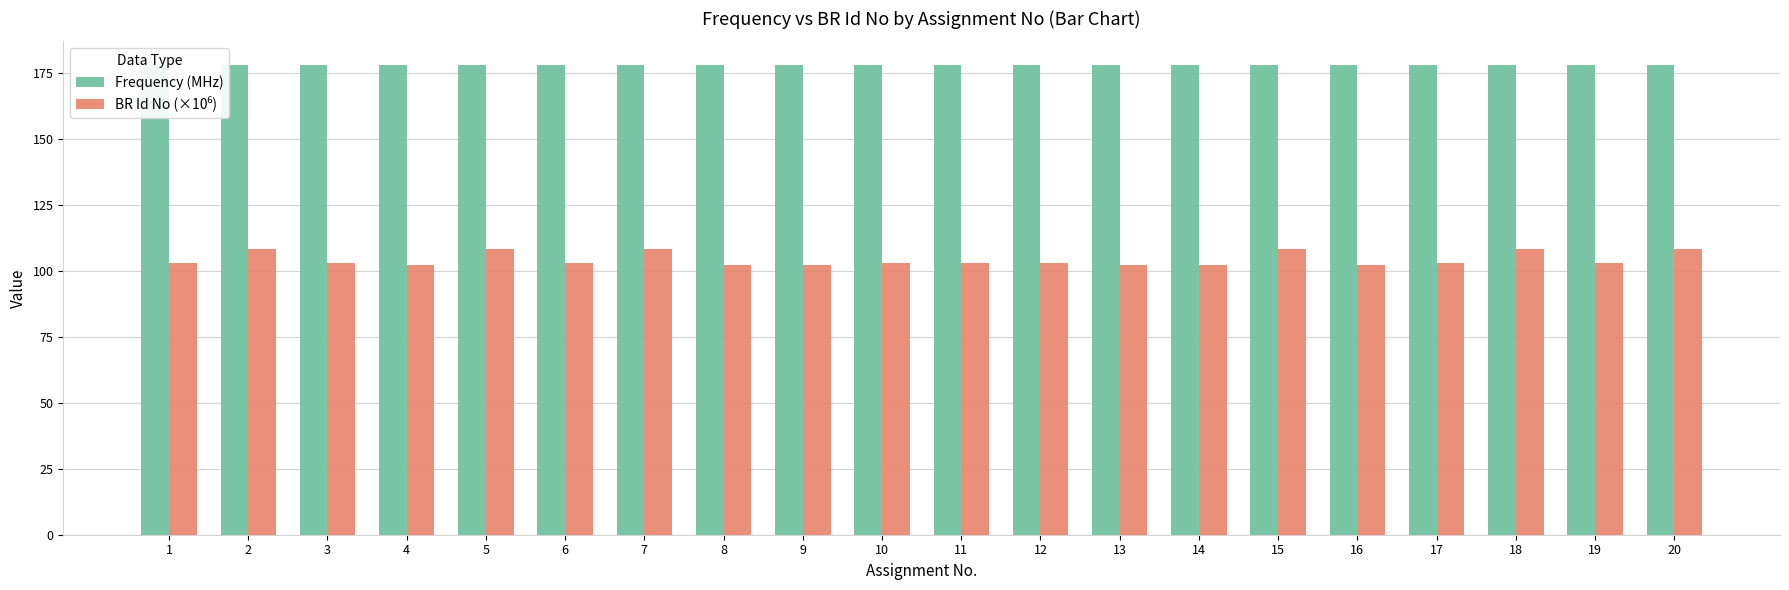

What is the maximum value shown in the chart?

178.0